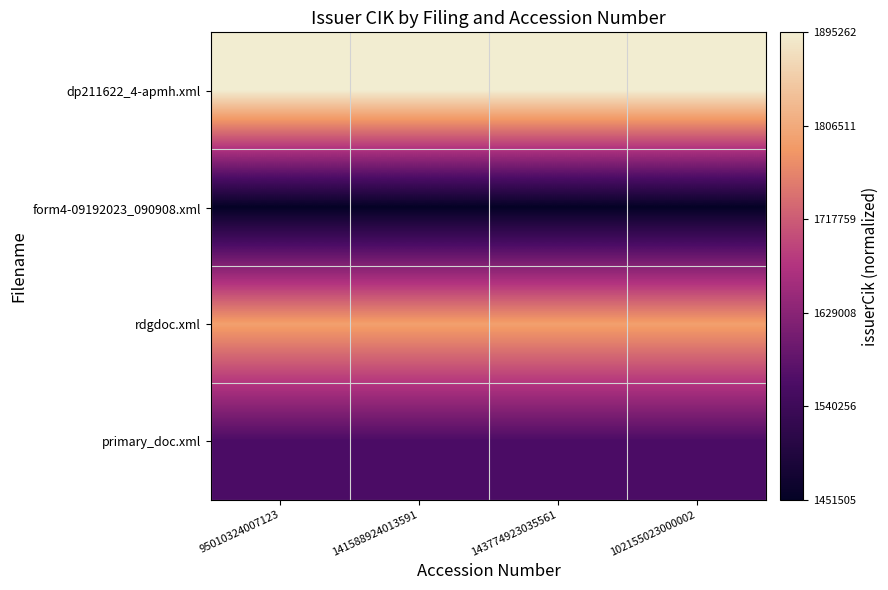

Which series has the largest range (max minus min)?

dp211622_4-apmh.xml